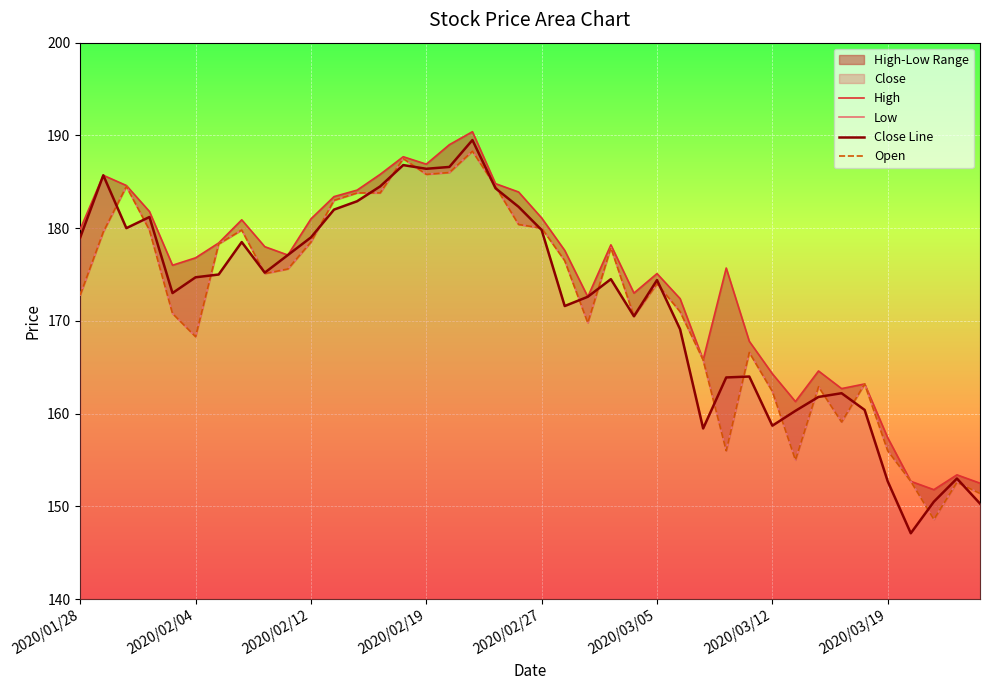

True or false: Close Line has a value of 174.4 at 2020/03/05.

True